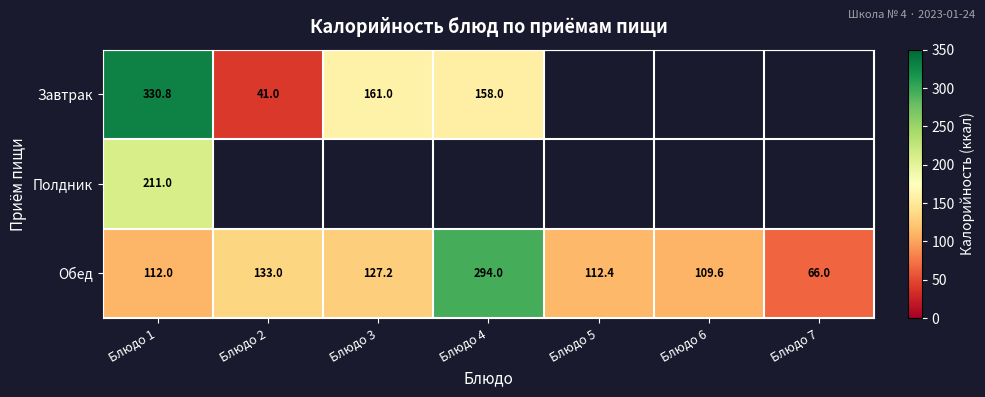

At which category is the sum across all series the highest?

Блюдо 1